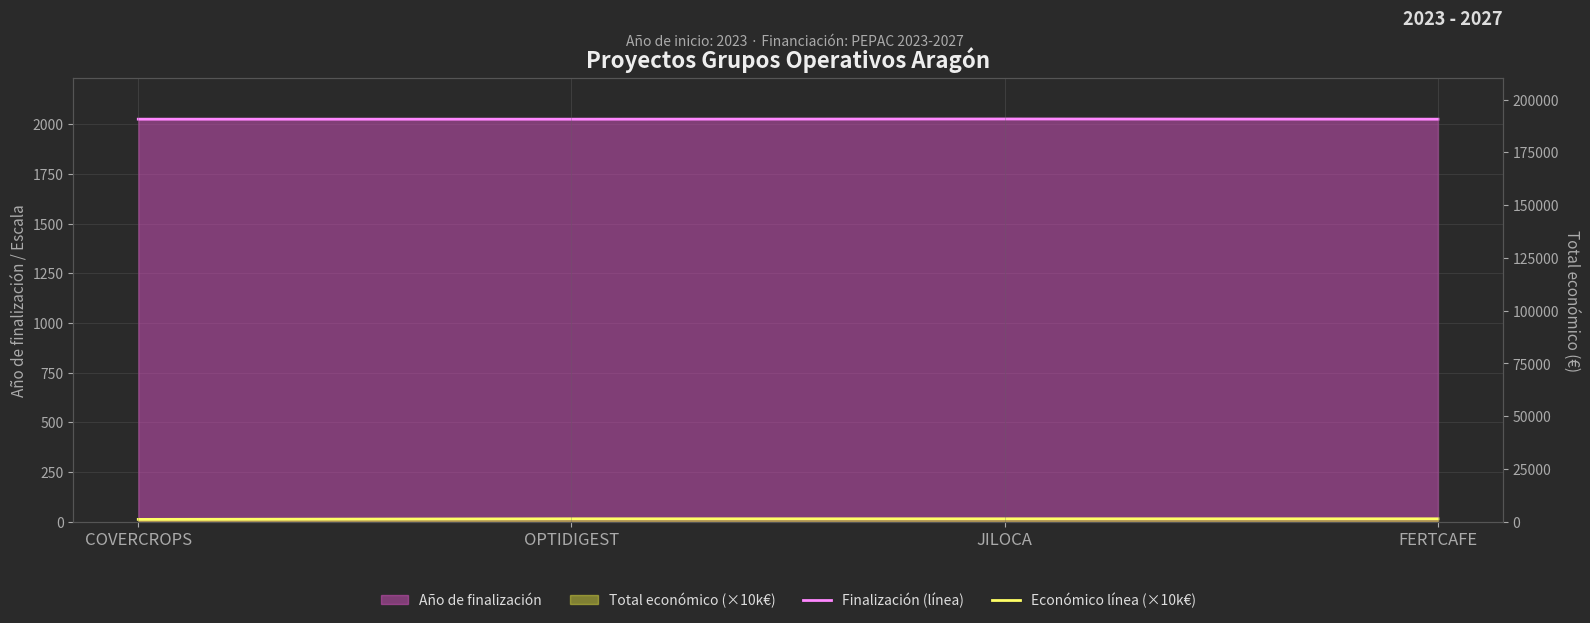

Which category has the lowest value across all series?

COVERCROPS